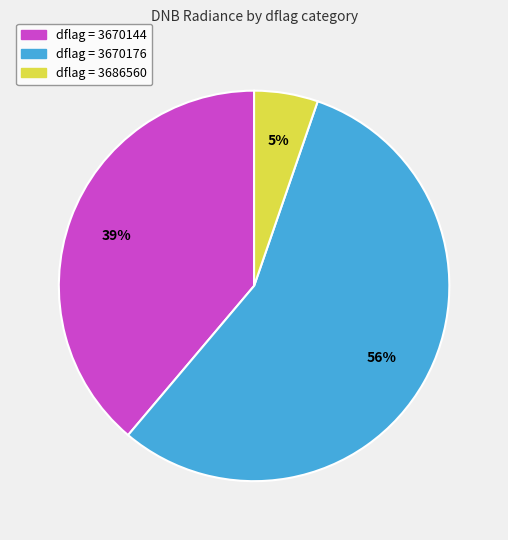

To the nearest percent, what is the difference between the largest and smallest slice percentages?

51%